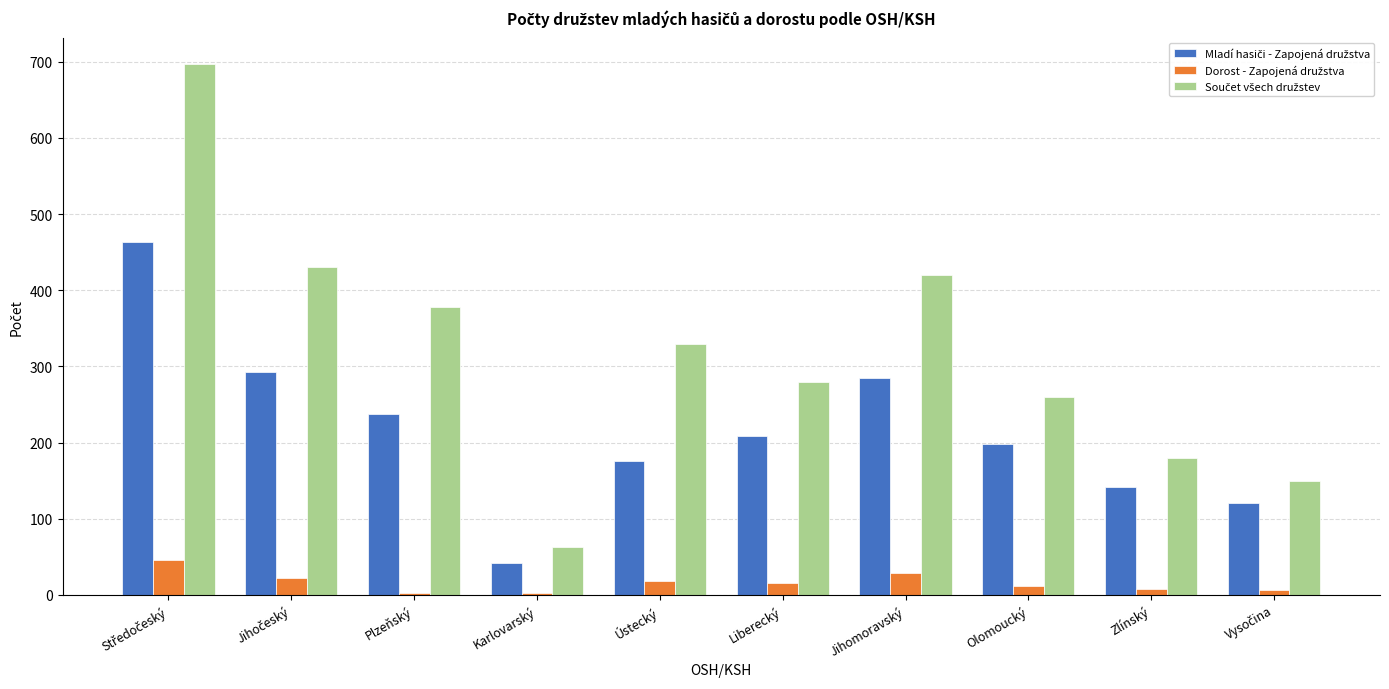

What is the greatest value displayed?

697